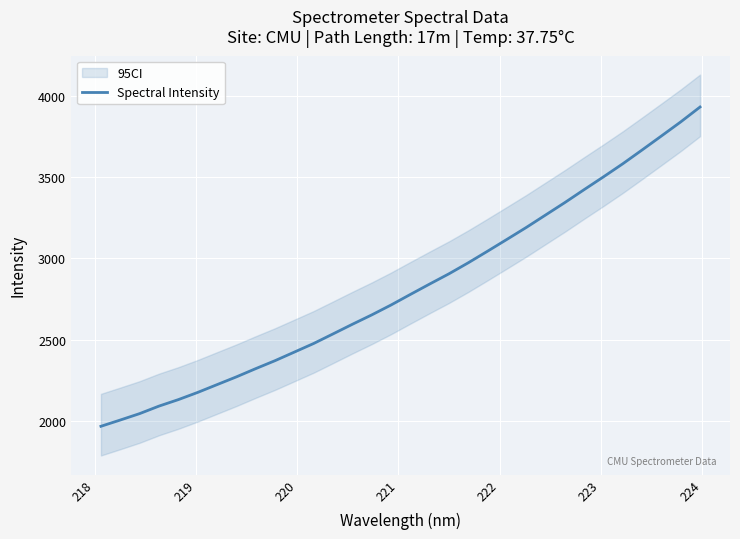

What is the difference between the maximum and second lowest values?

1929.2